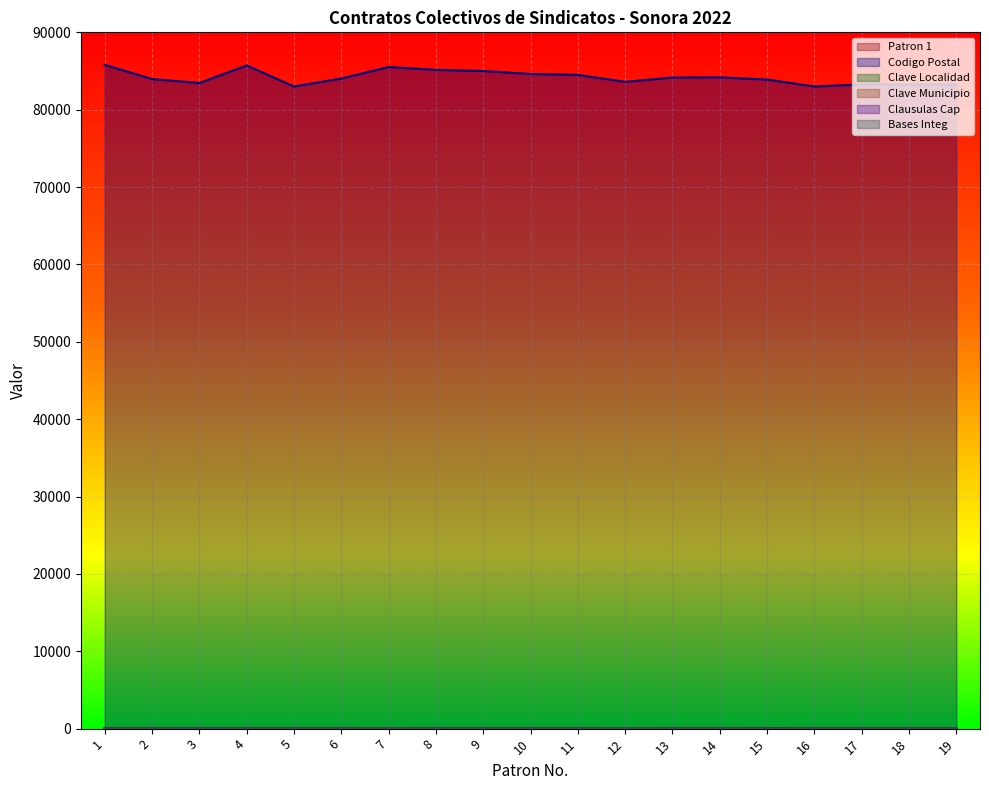

At which category does Clausulas Cap reach its first local peak?

3